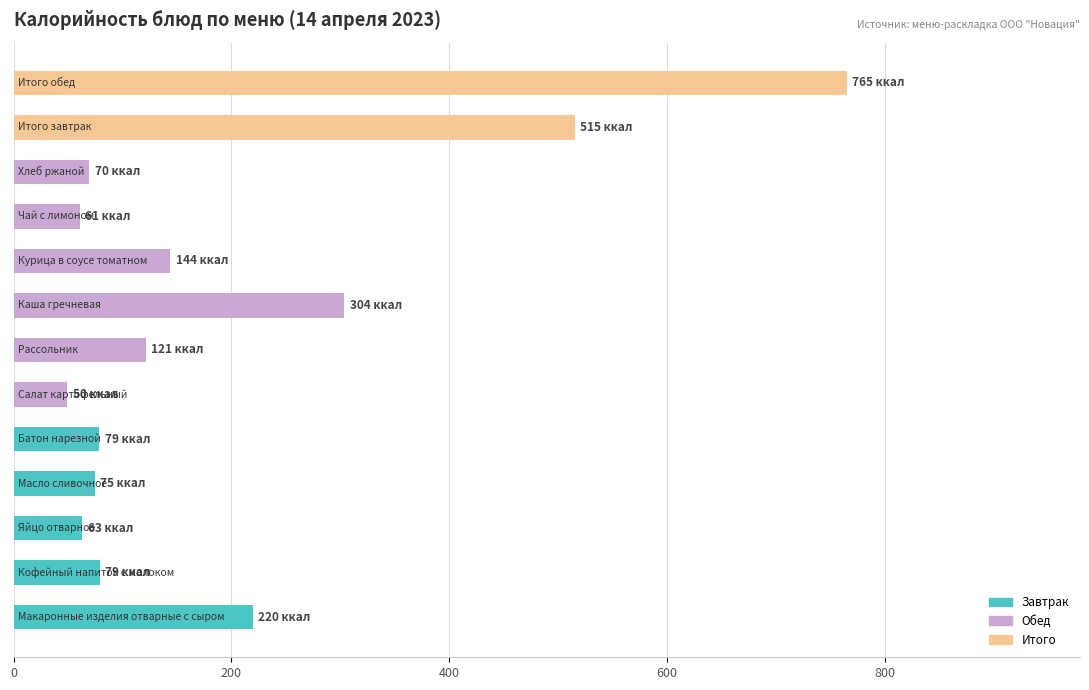

What is the average value?

195.8